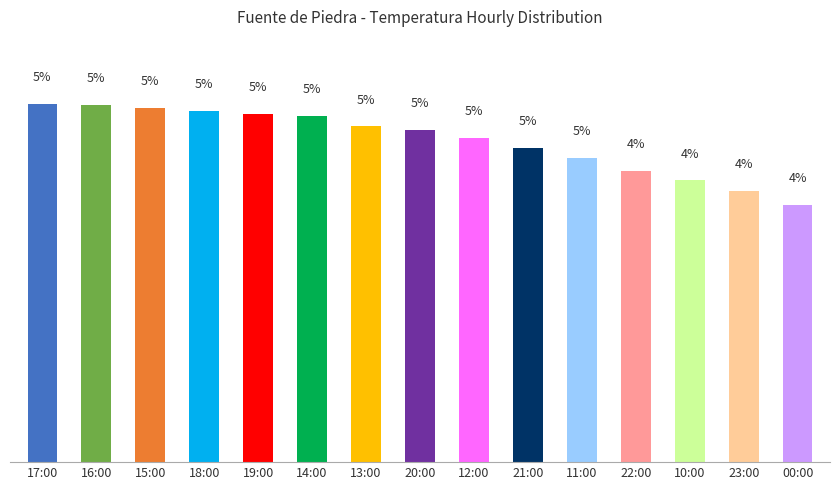

Are the bars grouped side by side (vs. stacked)?

No